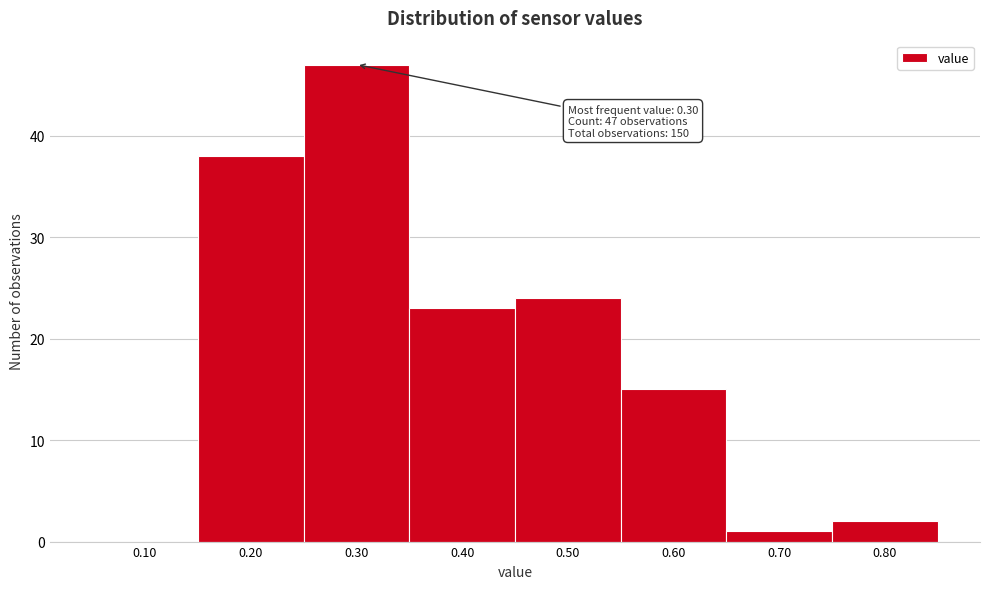

Reading right to left, extract all data points from this chart.

0.80=2	0.70=1	0.60=15	0.50=24	0.40=23	0.30=47	0.20=38	0.10=0